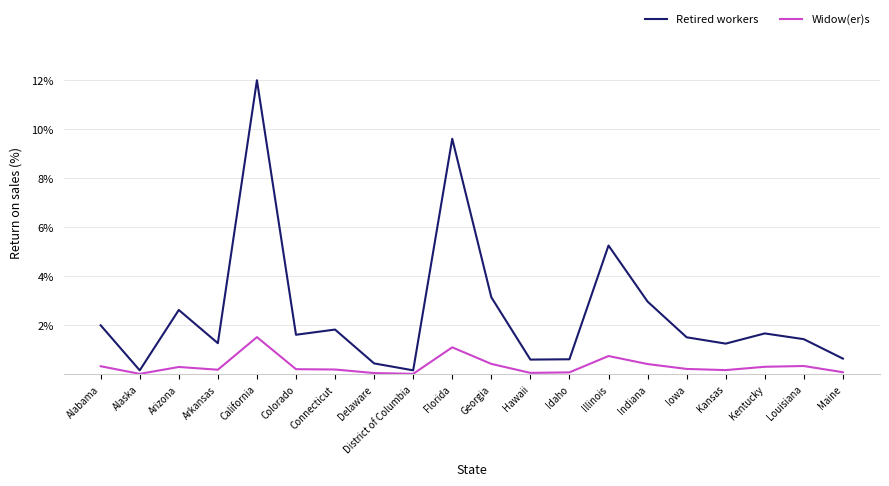

True or false: Widow(er)s and Retired workers cross at least once.

False